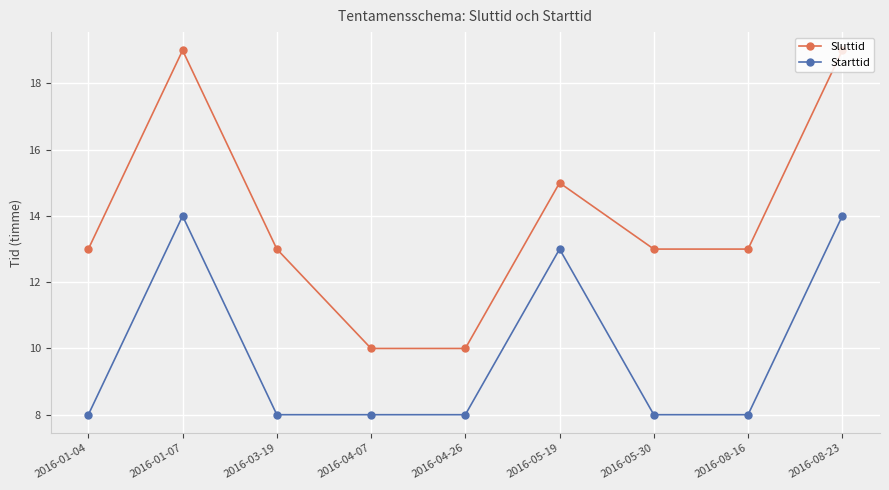

What is the label of the 7th point from the left?

2016-05-30